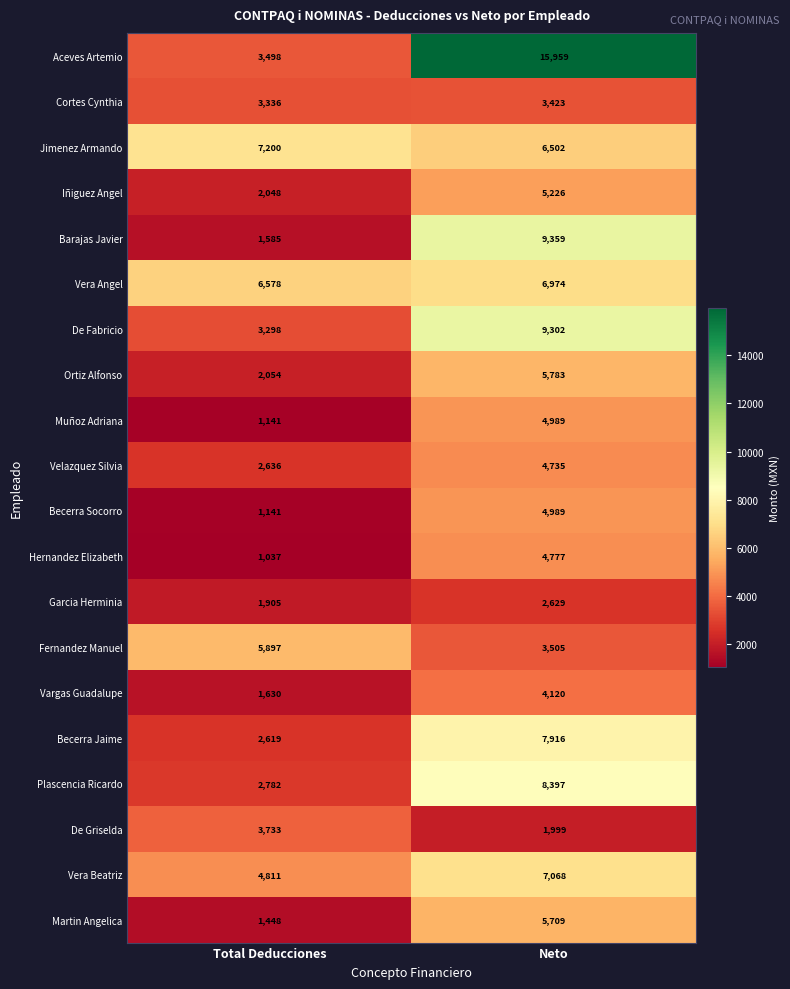

Count the number of categories in the chart.

2